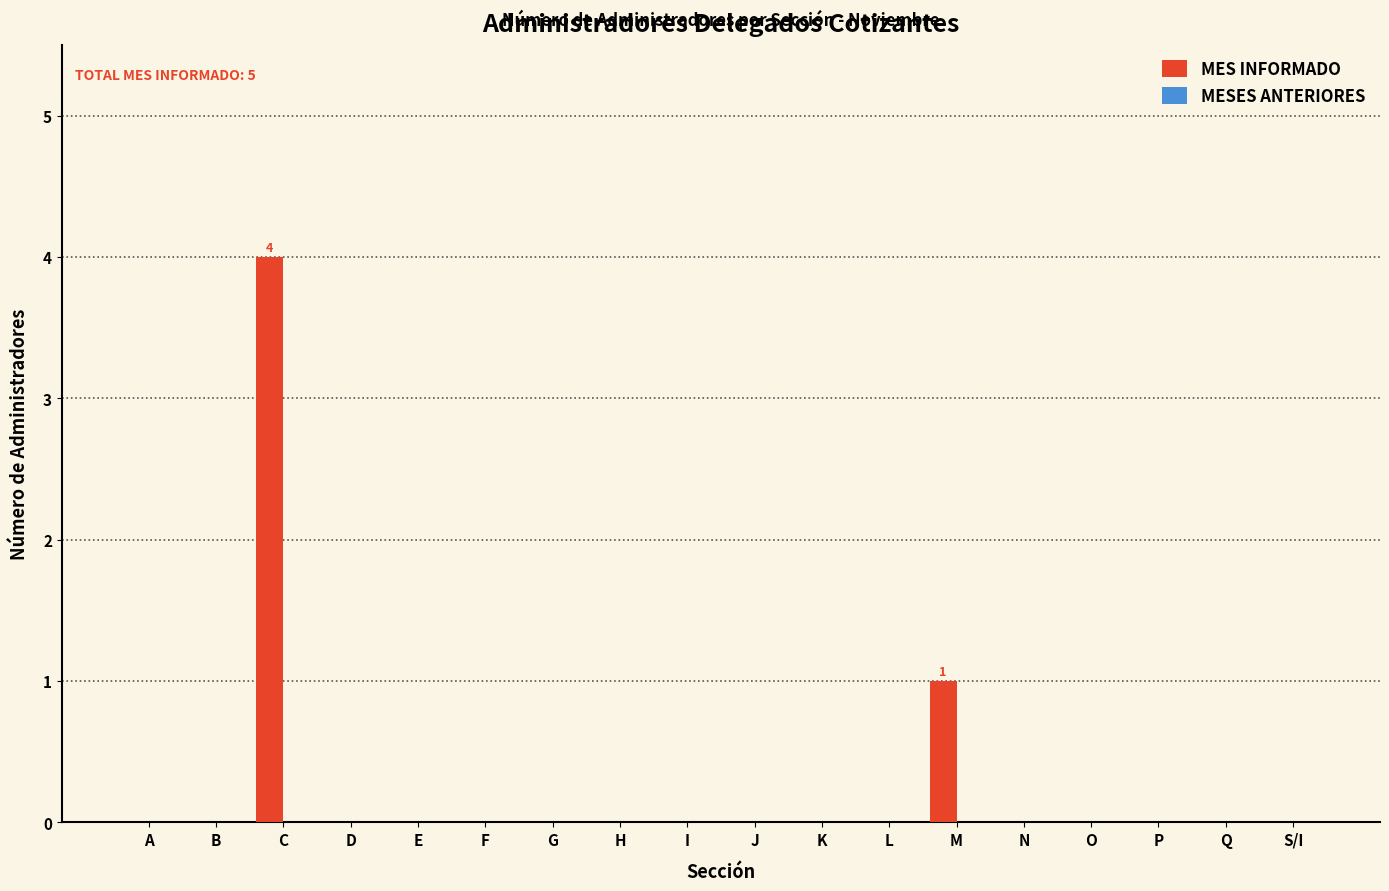

Reading left to right, transcribe all the data shown in this chart.

A=0	B=0	C=4	D=0	E=0	F=0	G=0	H=0	I=0	J=0	K=0	L=0	M=1	N=0	O=0	P=0	Q=0	S/I=0